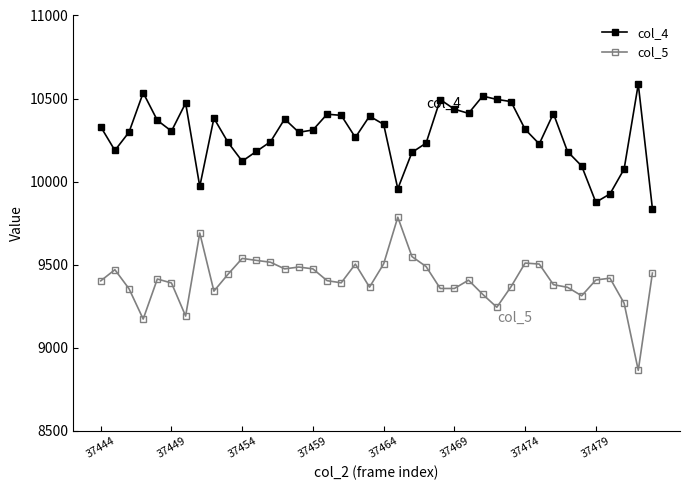

True or false: col_5 has more than 2 interior local peaks.

True